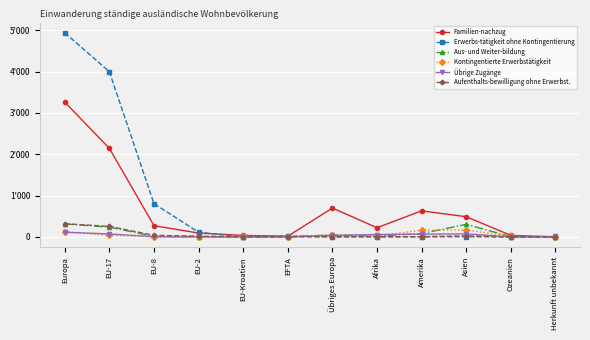

Where do Aus- und Weiter-bildung and Erwerbs-tätigkeit ohne Kontingentierung first cross each other?

EFTA and Übriges Europa